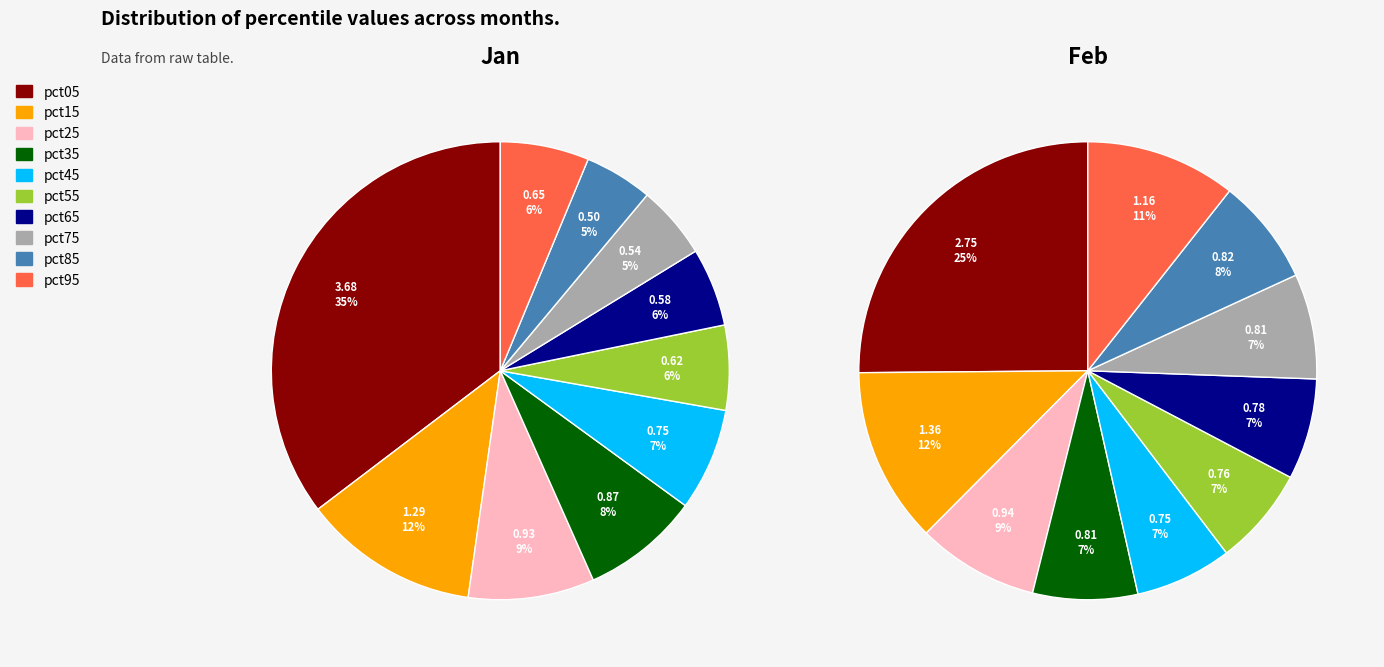

Does 4 represent more than half of the total?

No